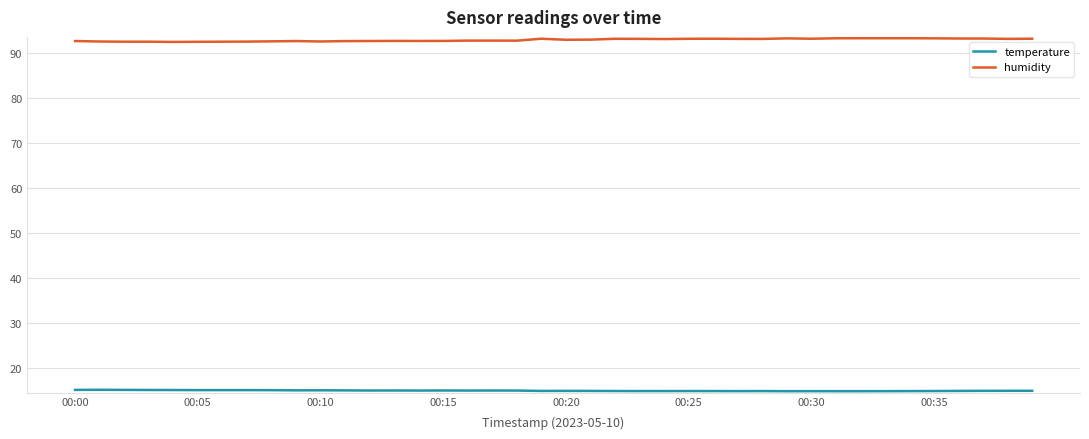

Which series has the largest total across all categories?

humidity